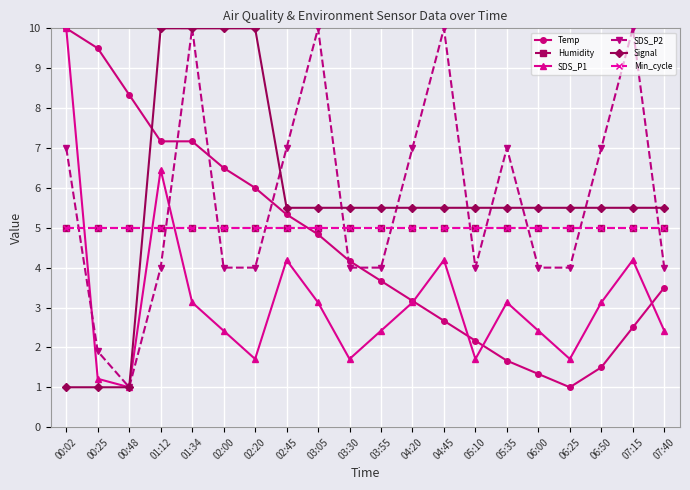

True or false: Signal has more than 1 interior local peaks.

False